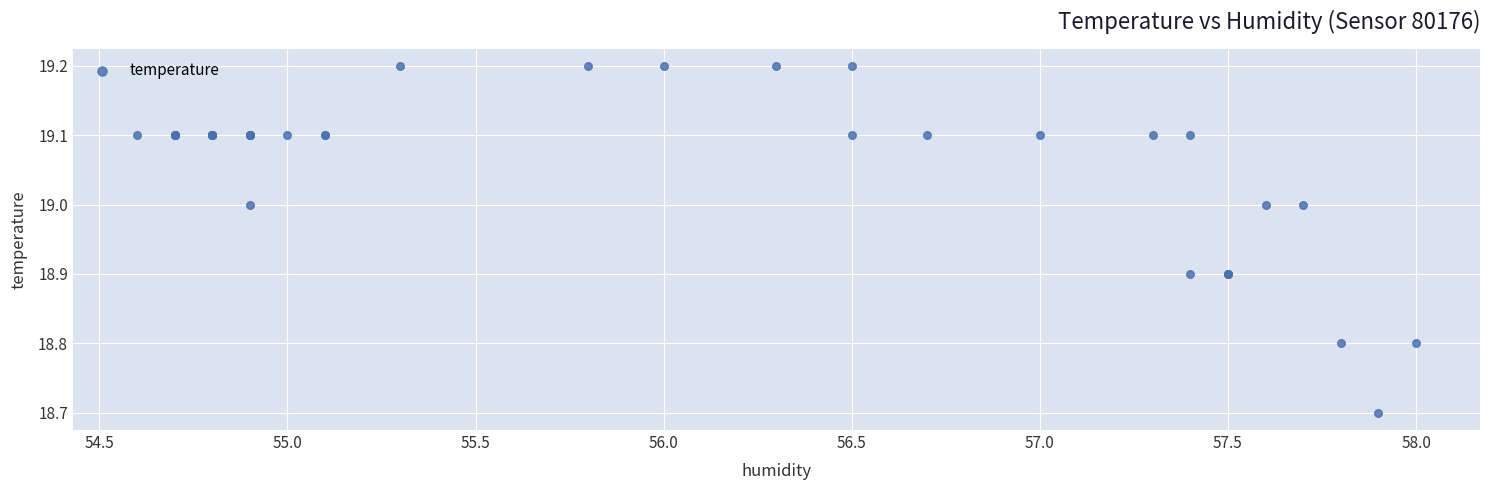

What Y value in the scatter plot is closest to 18?

18.7